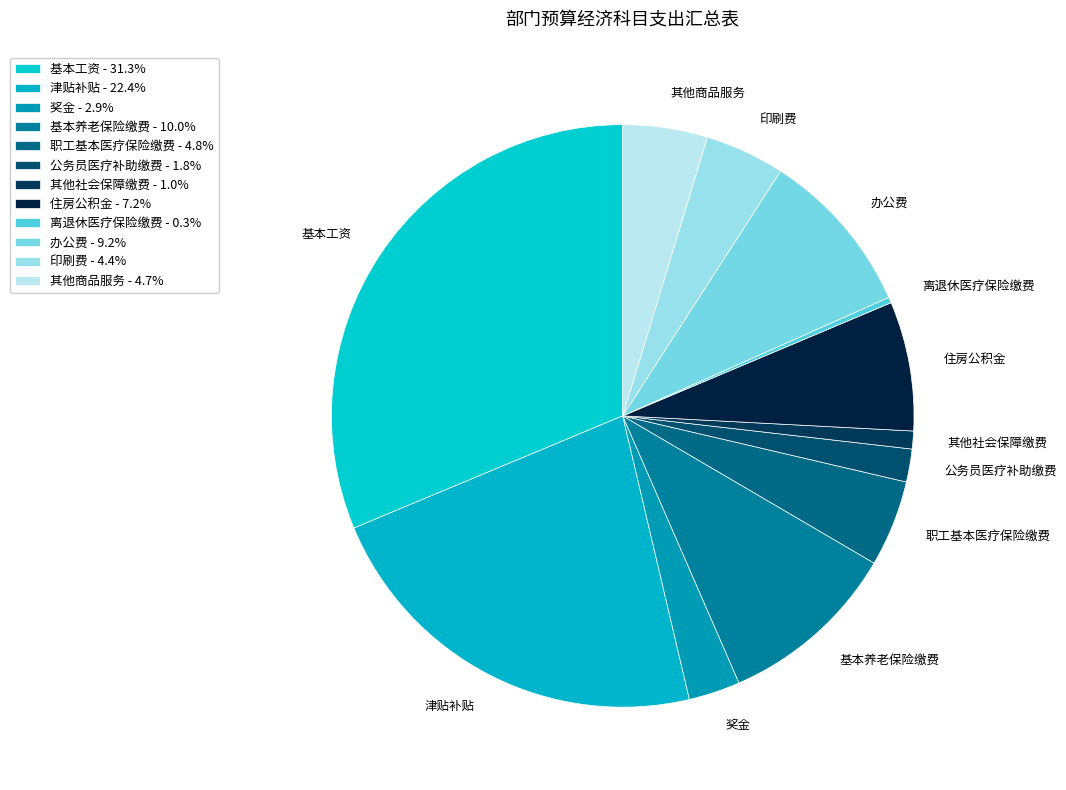

What is the ratio of the value at 住房公积金 to the value at 奖金?

2.5